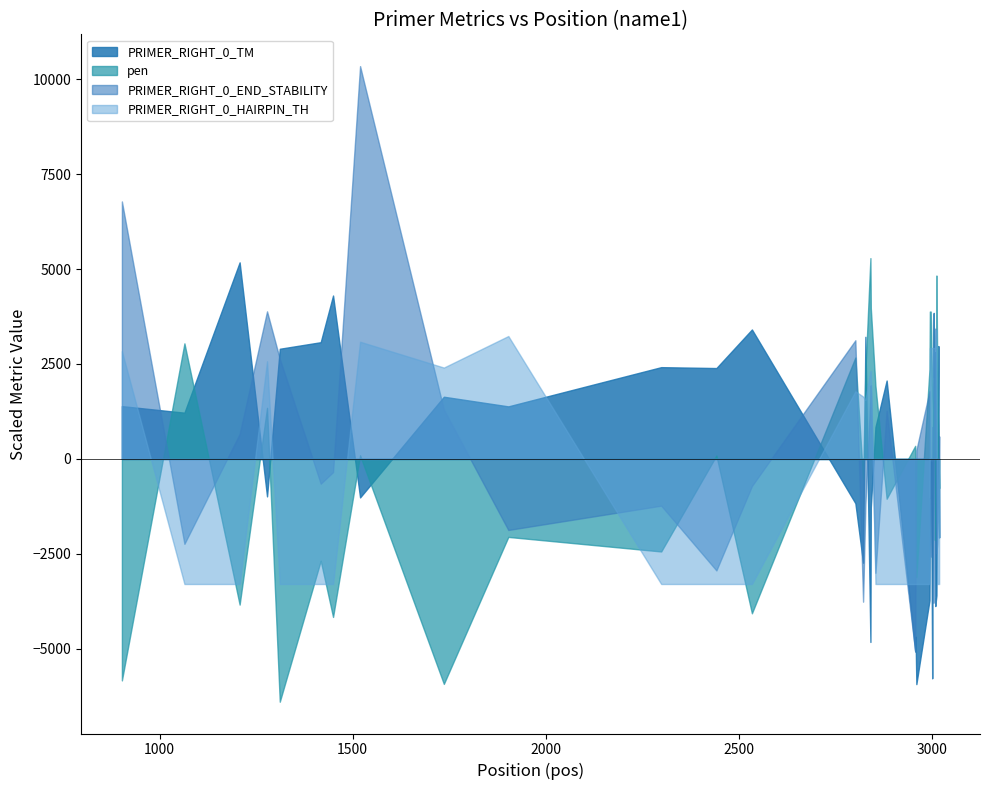

Where is the data nearest to the value 58?

14